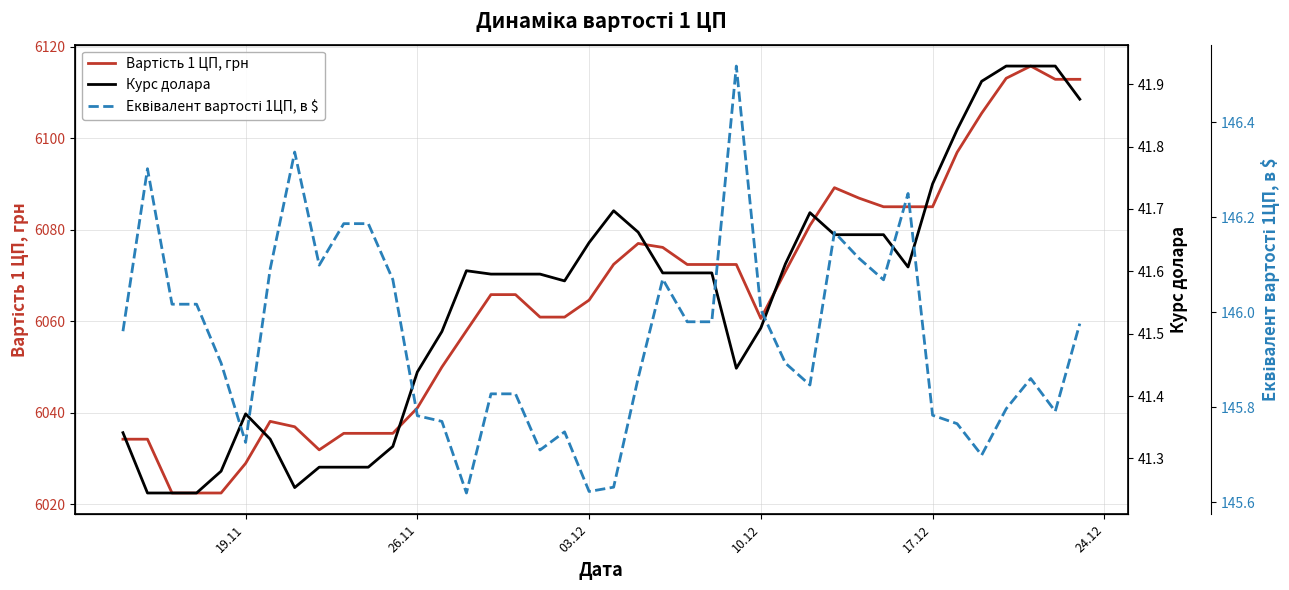

What is the maximum value shown in the chart?

6115.8